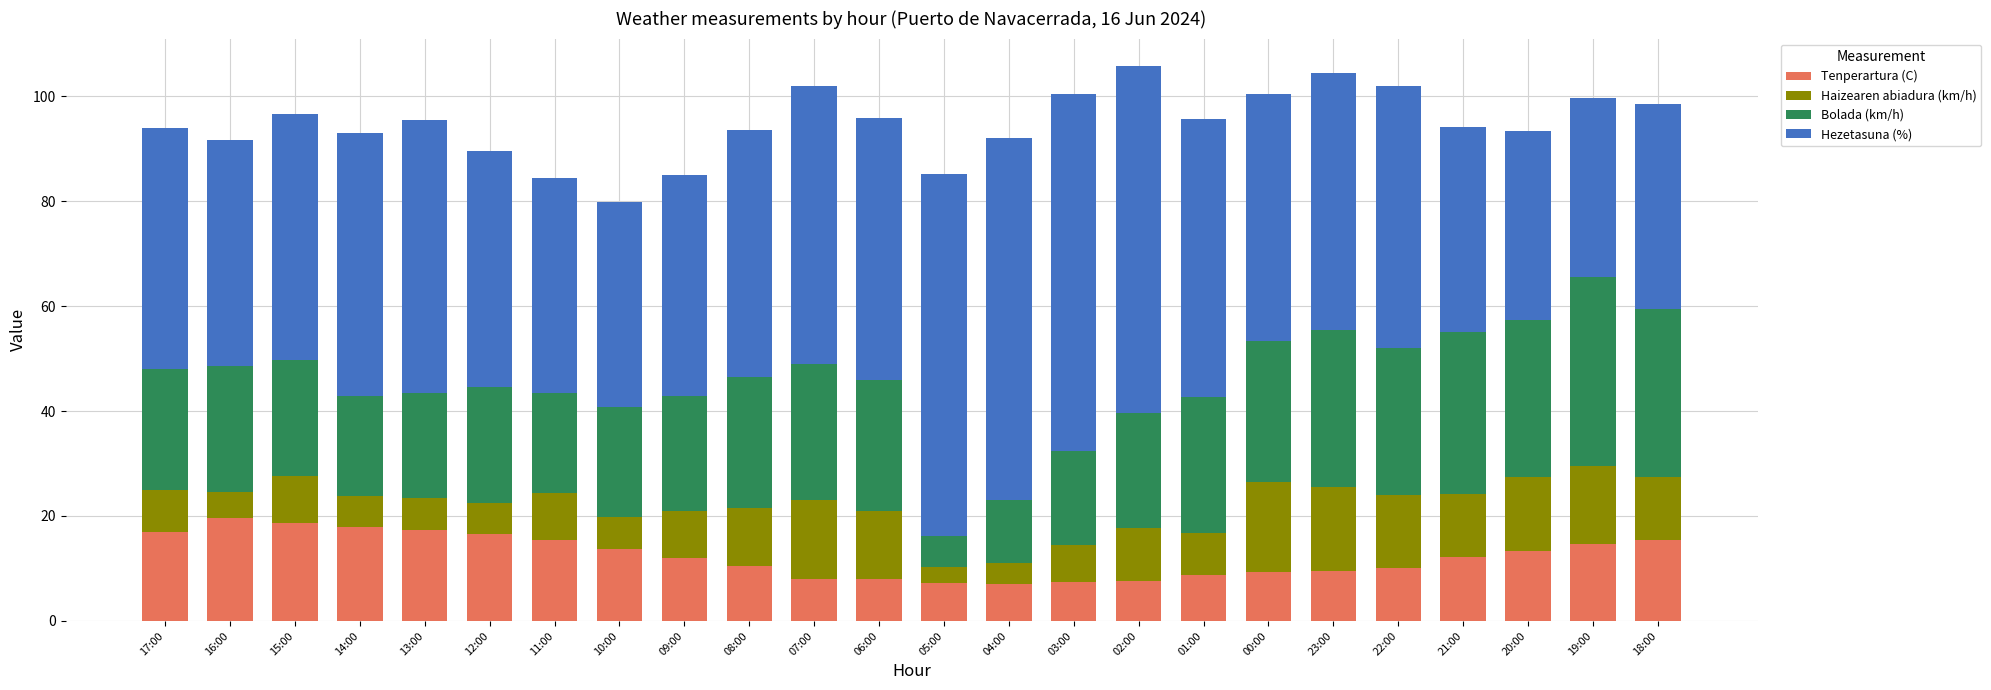

What is the sum of all Tenperartura (C) values?

297.1